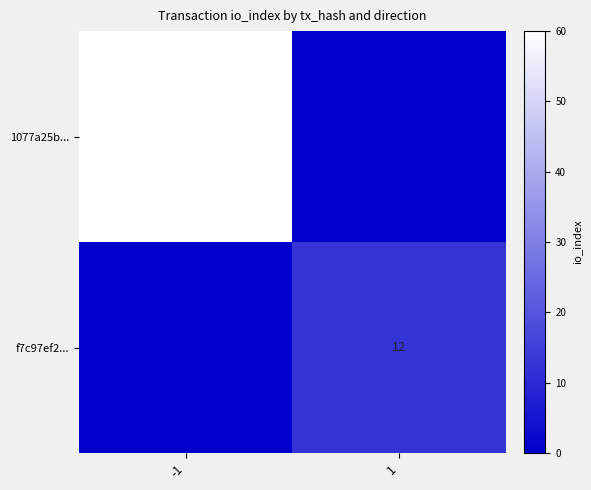

True or false: f7c97ef2... has a value of 7 at 1.

False